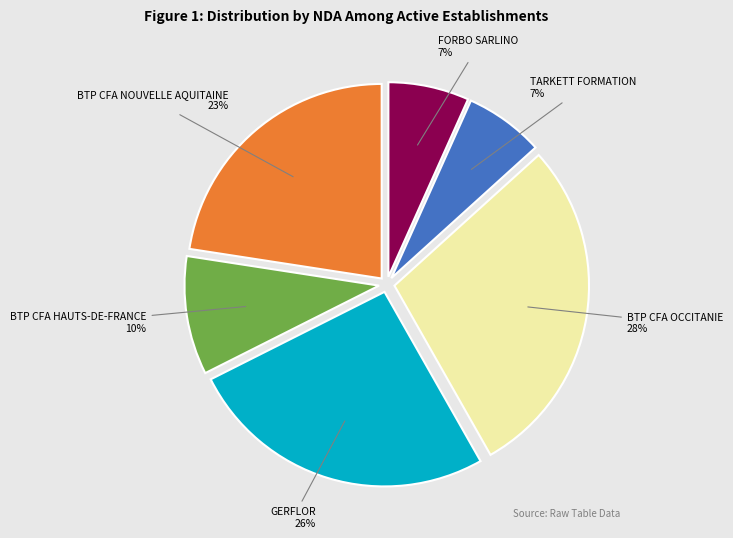

Does any single category account for the majority?

No